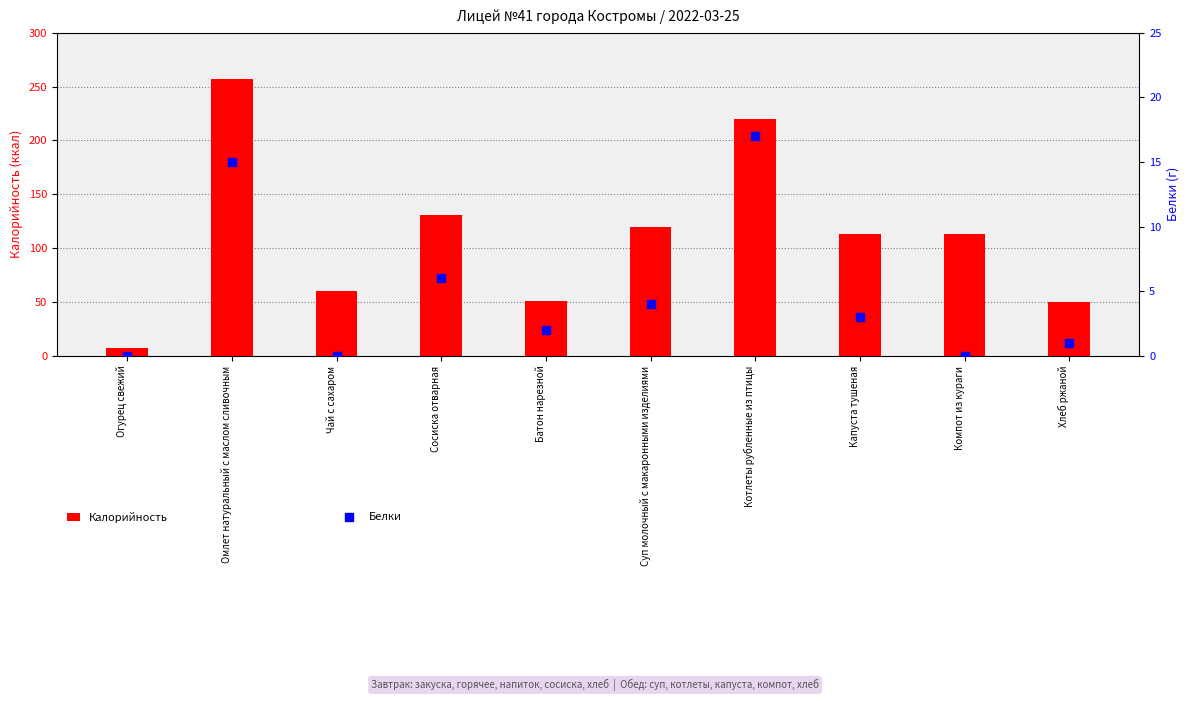

Is the value of Белки at Сосиска отварная greater than the value of Калорийность at Суп молочный с макаронными изделиями?

No